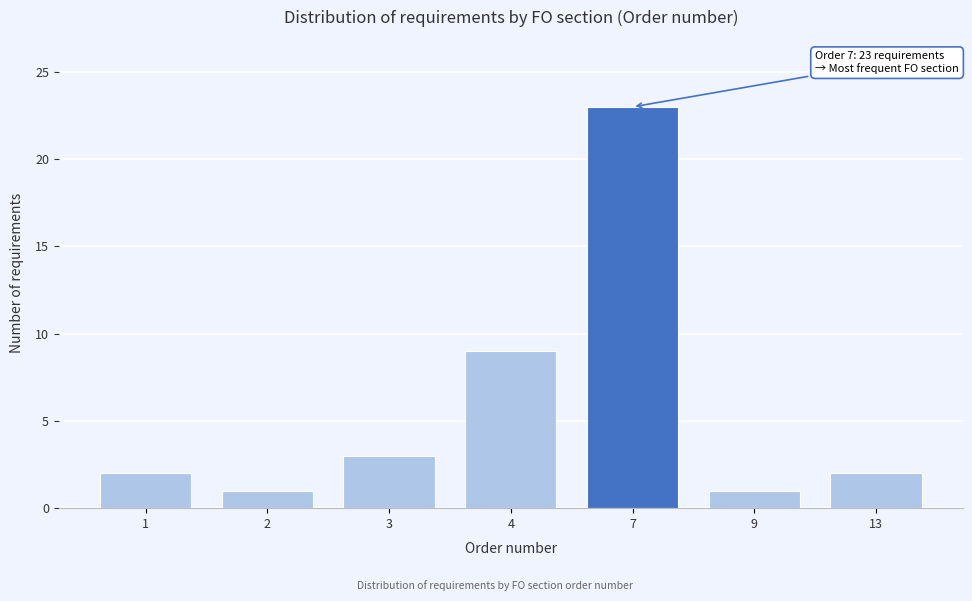

Reading right to left, extract all data points from this chart.

2	1	23	9	3	1	2